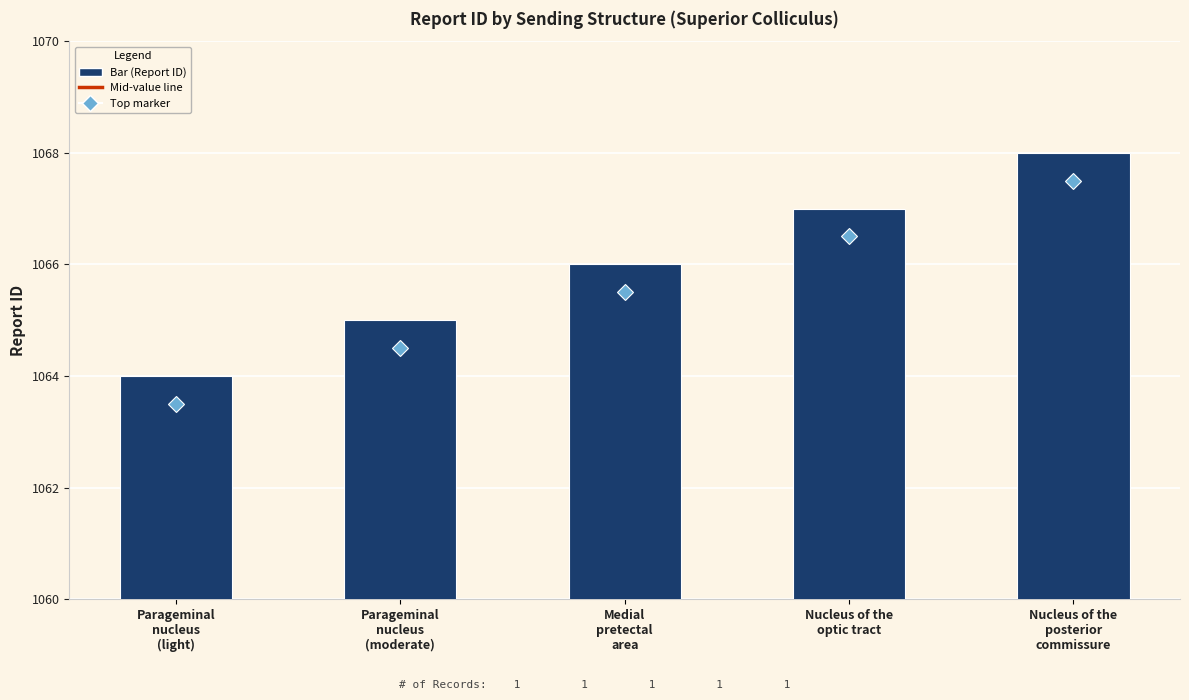

What is the sum of the values at Nucleus of the
posterior
commissure and Medial
pretectal
area?

2134